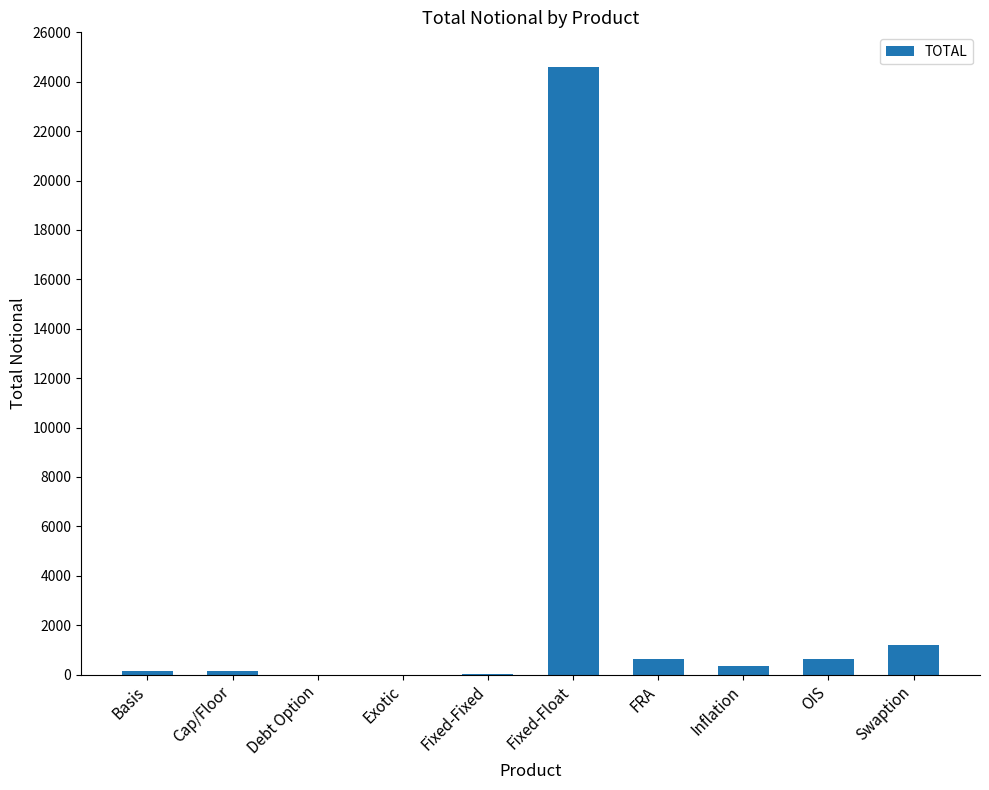

True or false: the data shows -14924 at Exotic.

False